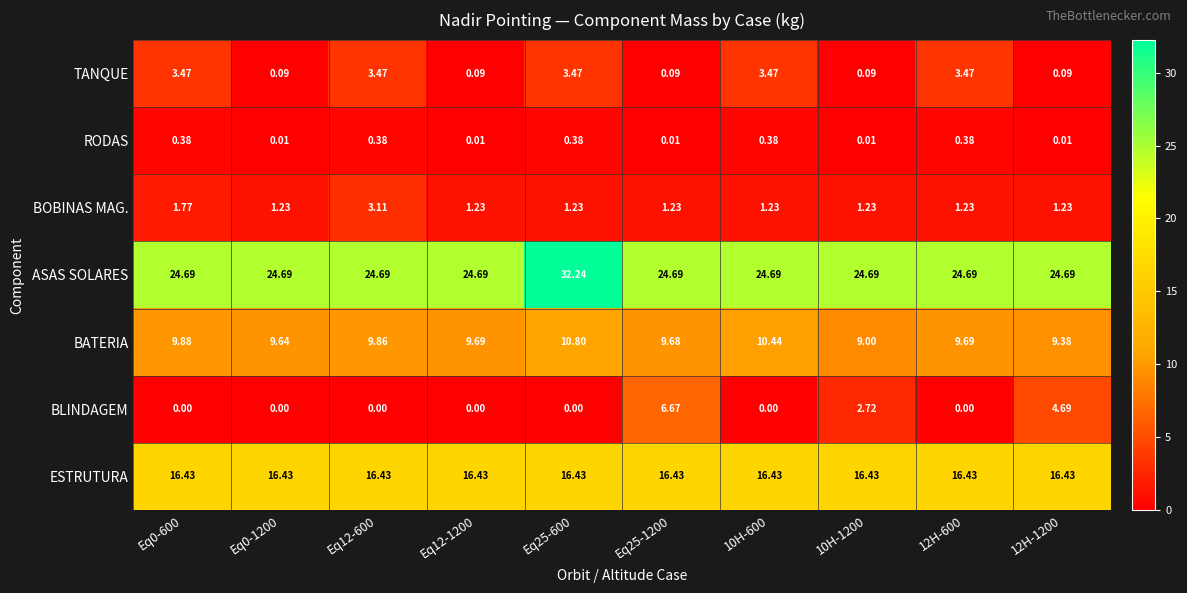

Is the value of BLINDAGEM at Eq12-1200 greater than the value of ESTRUTURA at 10H-1200?

No